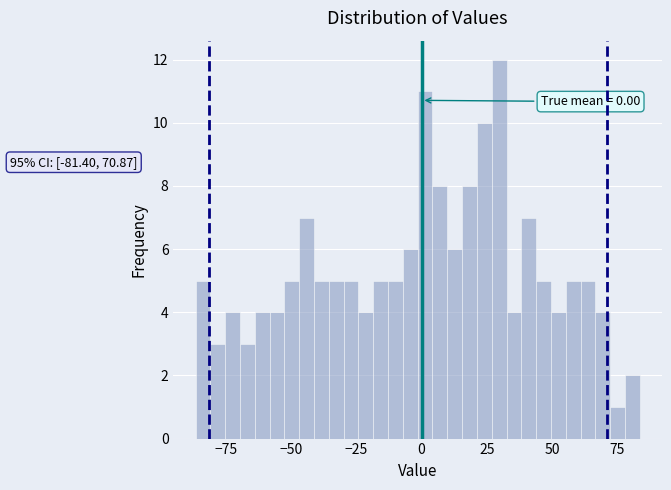

Read against the x-axis, roughly where is the centre of the tallest bar?

30